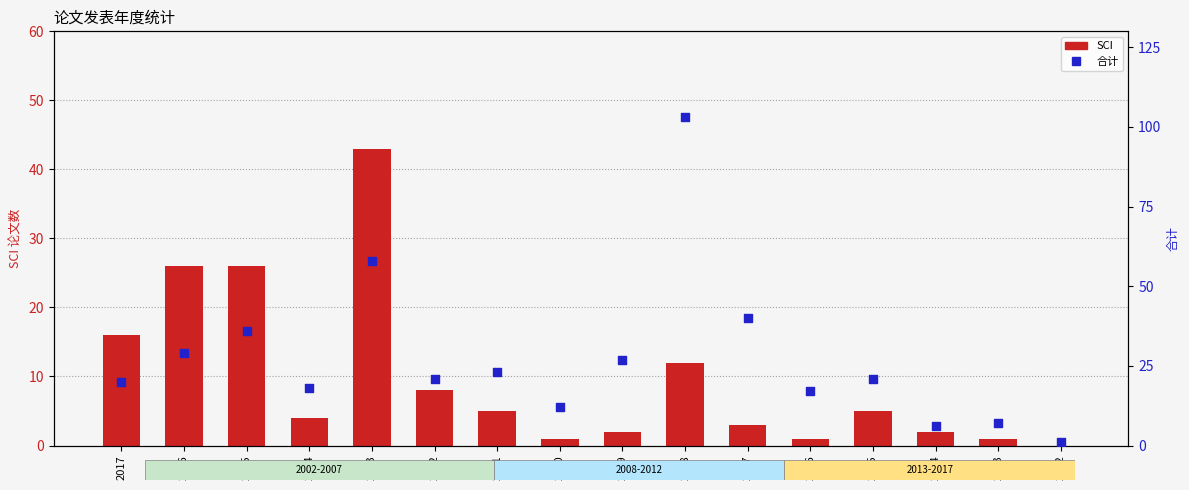

Is the value of 合计 at 2009 greater than the value of SCI at 2010?

Yes